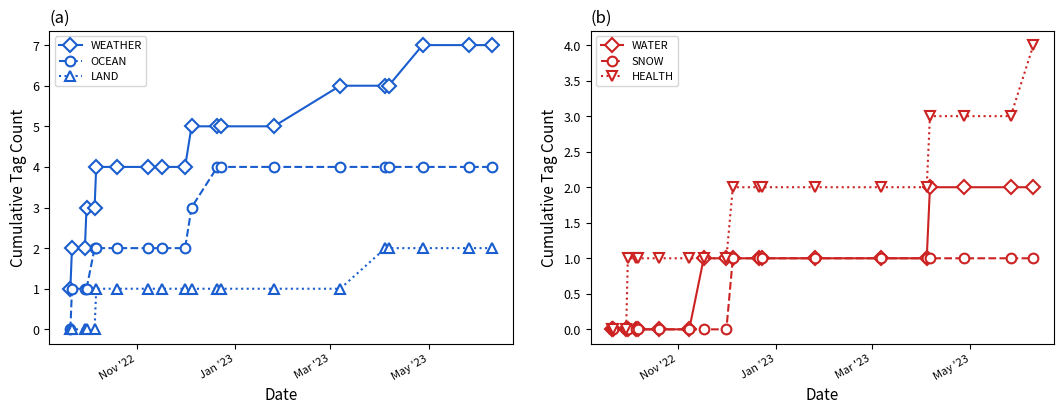

True or false: WEATHER and OCEAN intersect in this chart.

False